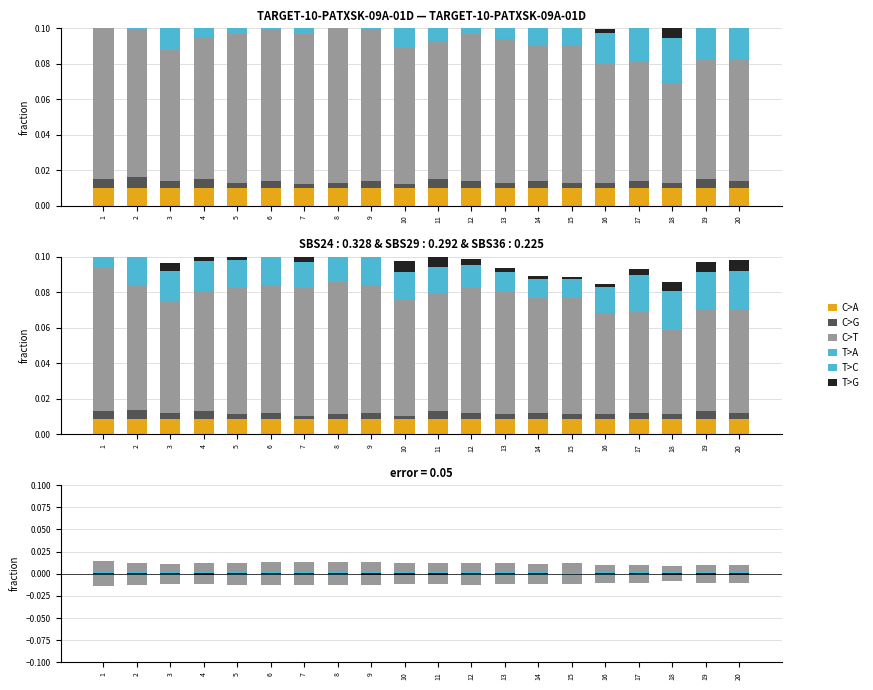

Which series changed the most between 6 and 14?

C>T